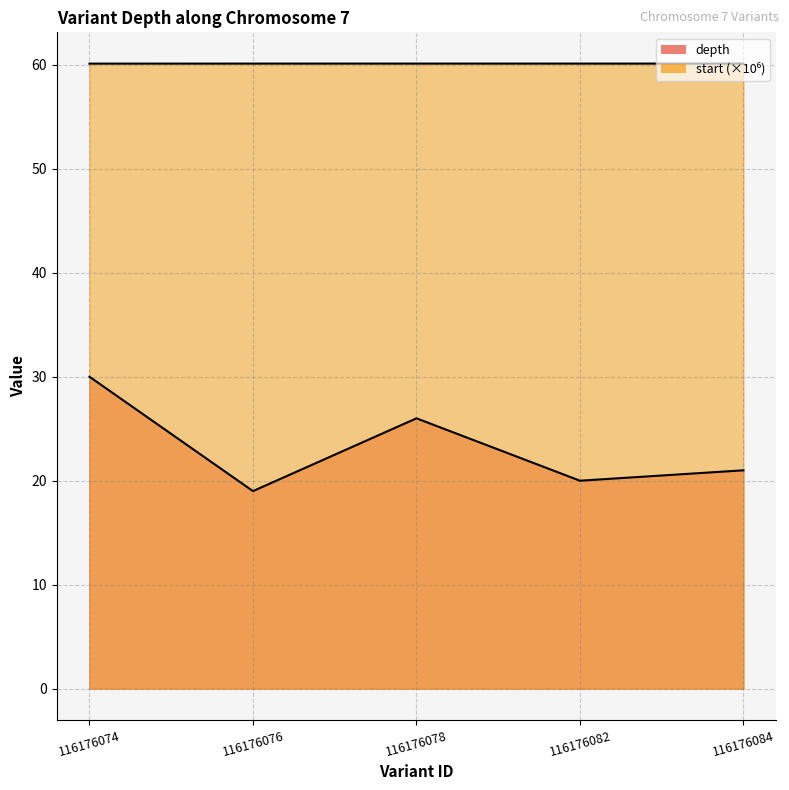

Count the number of categories in the chart.

5